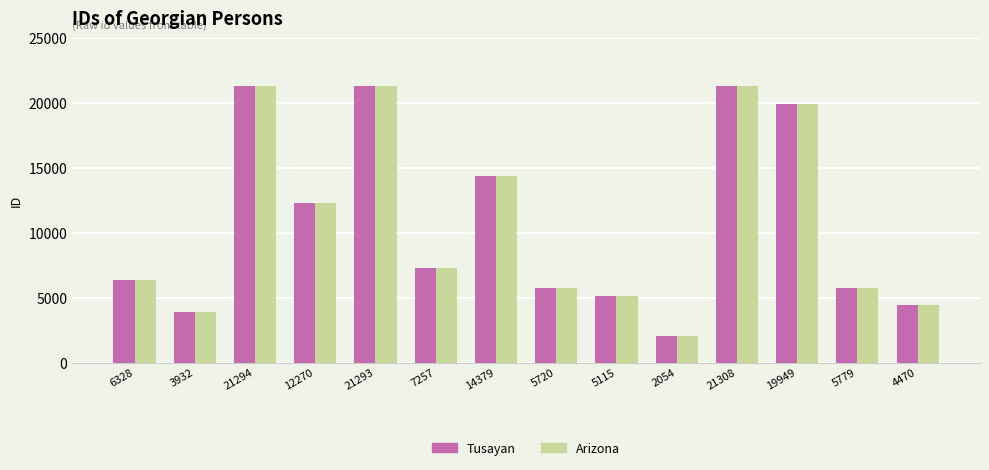

The value of Arizona at 2054 is 1261. True or false?

False